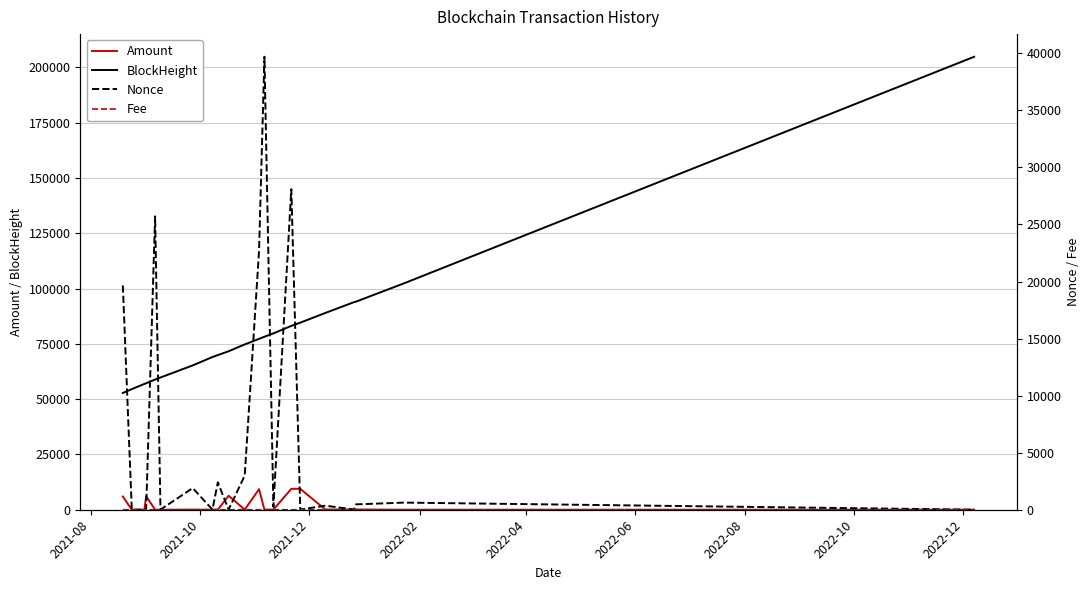

Which series has the largest range (max minus min)?

BlockHeight